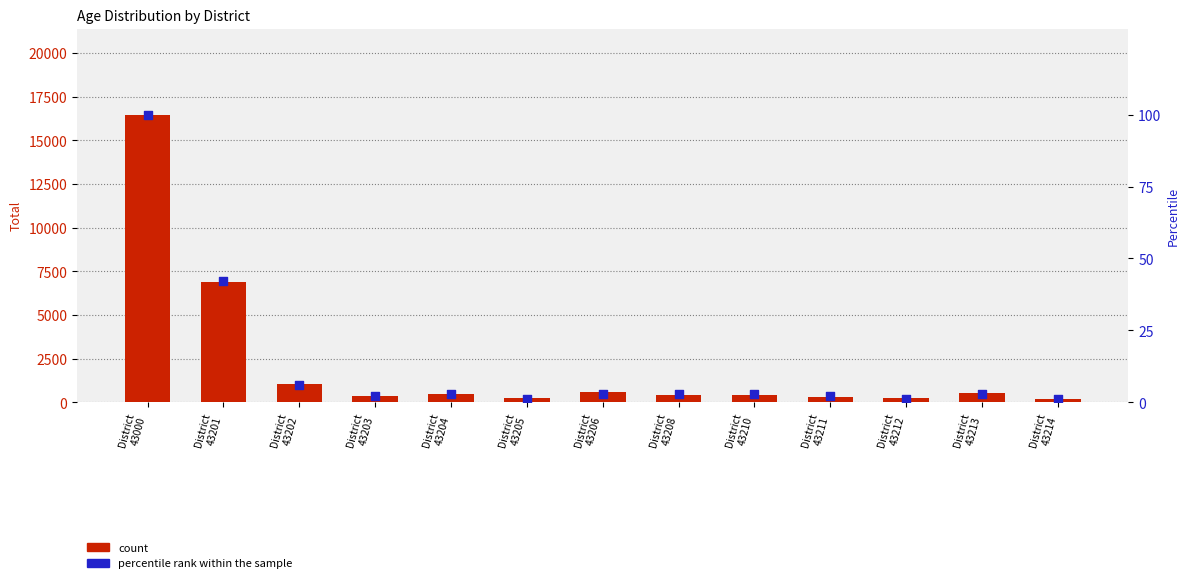

Is the value of percentile rank within the sample at District
43205 greater than the value of count at District
43202?

No